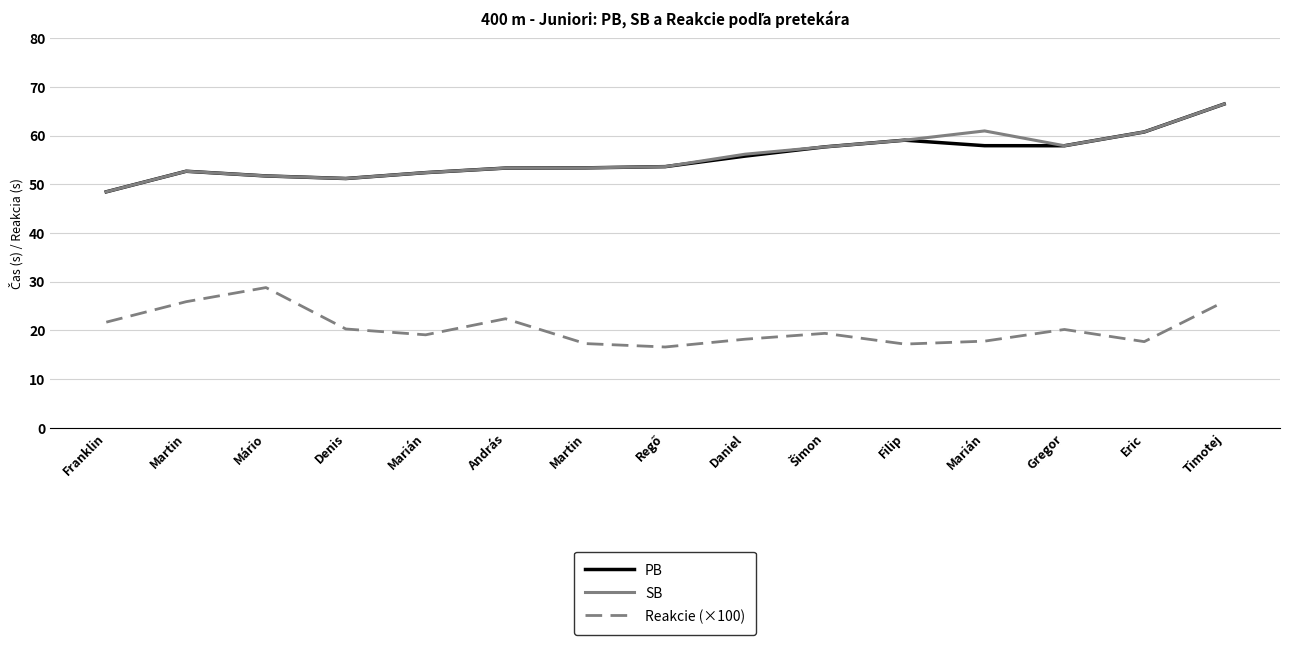

How many categories are shown in the chart?

15